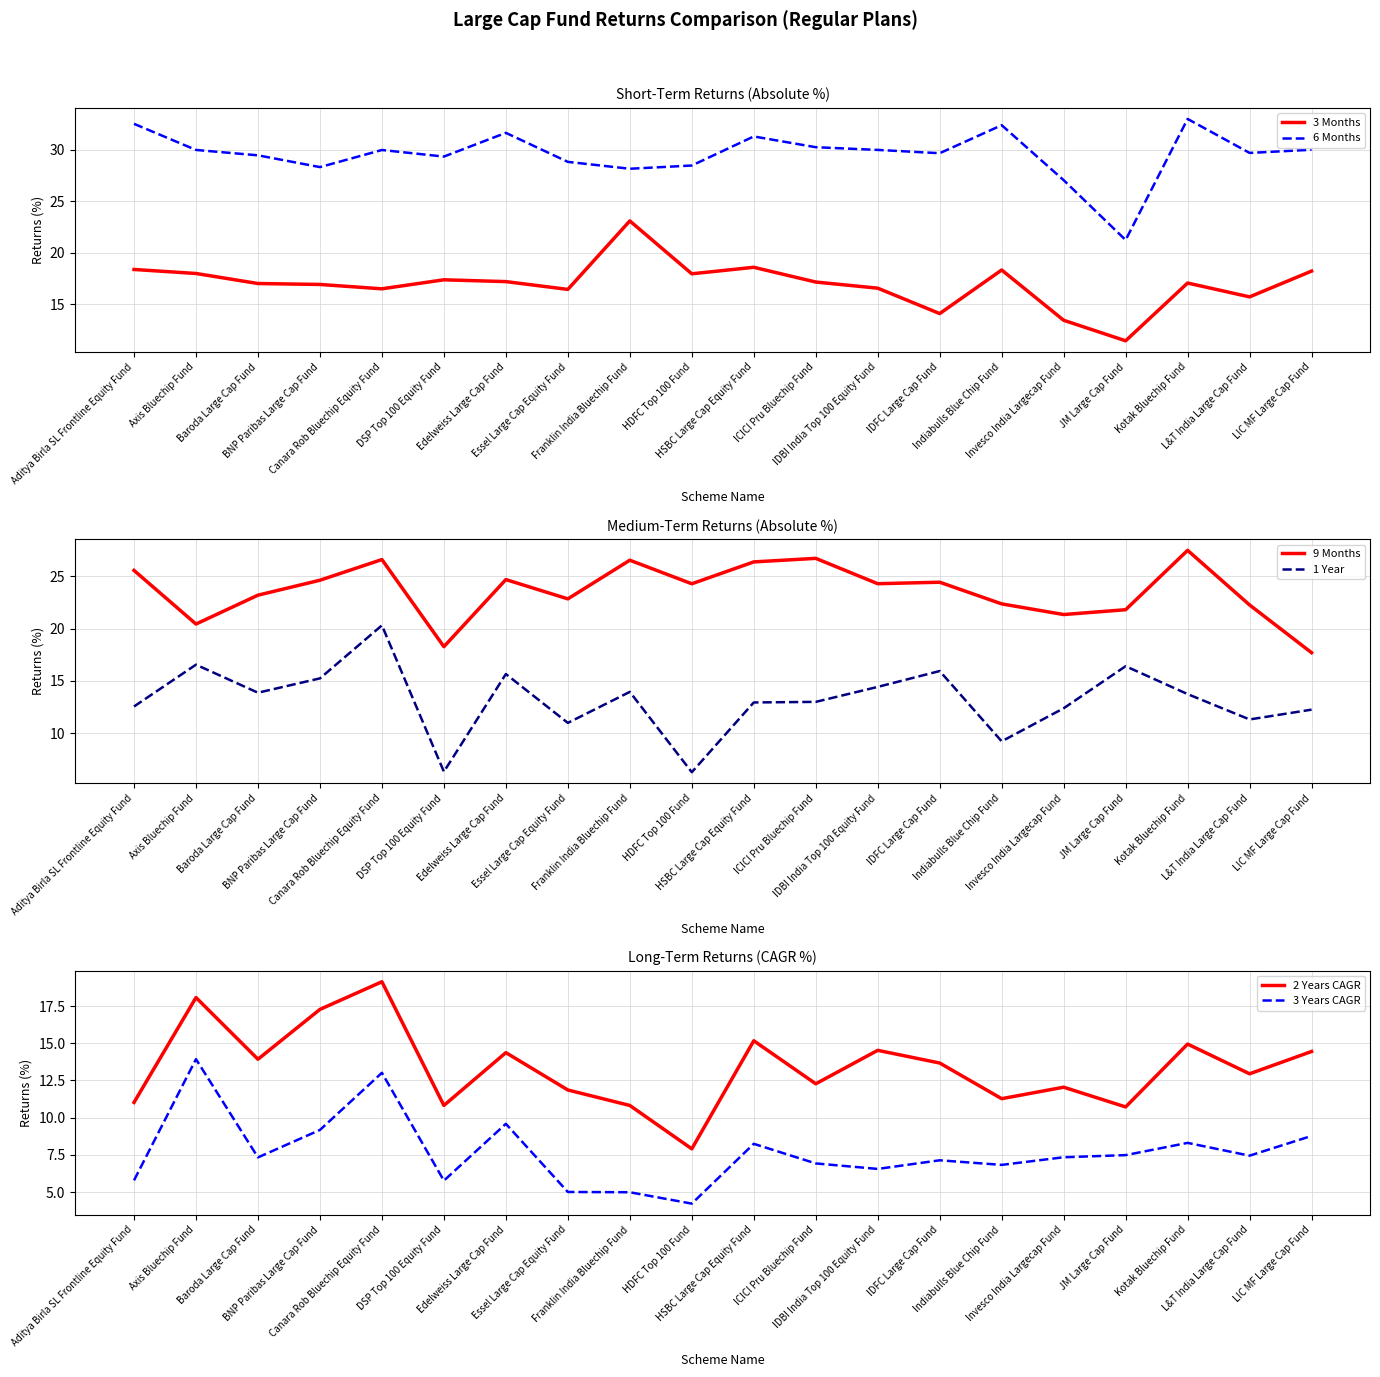

True or false: 1 Year and 9 Months cross at least once.

False